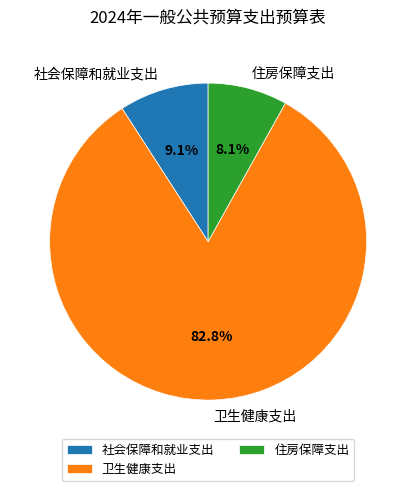

To the nearest percent, what percentage of the pie is 社会保障和就业支出?

9%